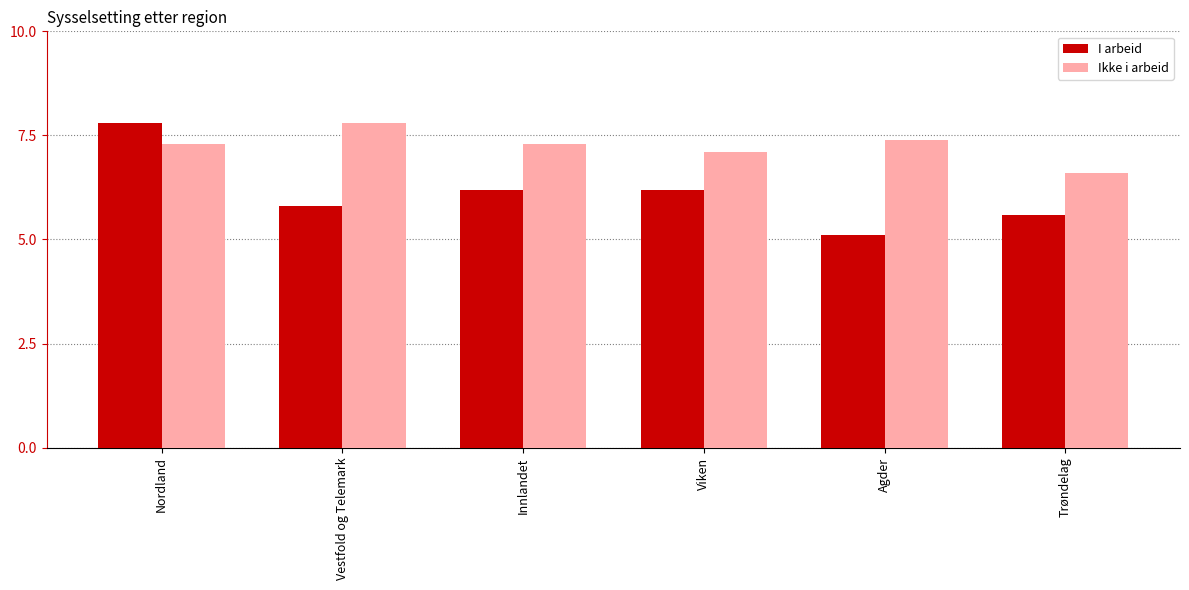

The value of I arbeid at Agder is 5.1. True or false?

True